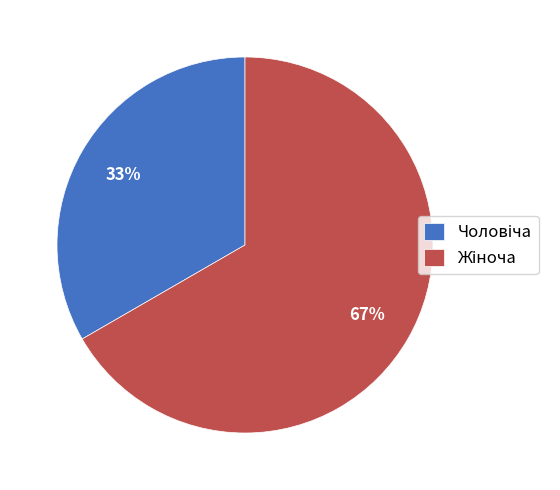

To the nearest percent, what is the average slice percentage?

50%